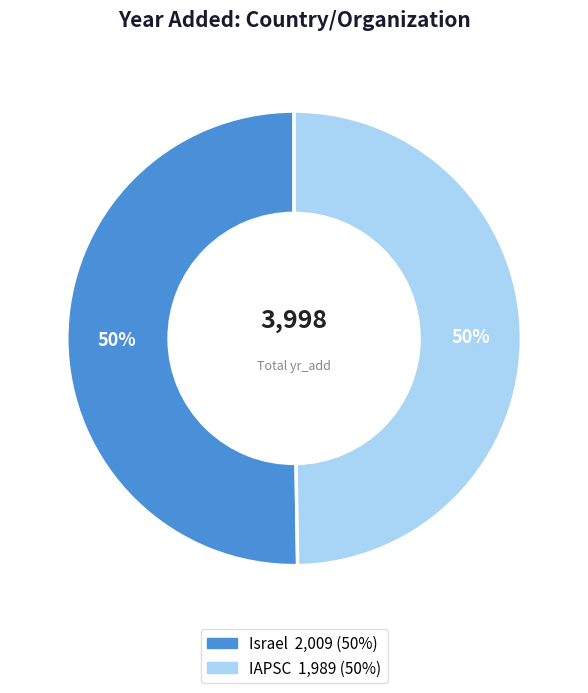

What percentage is the Israel slice, to the nearest percent?

50%